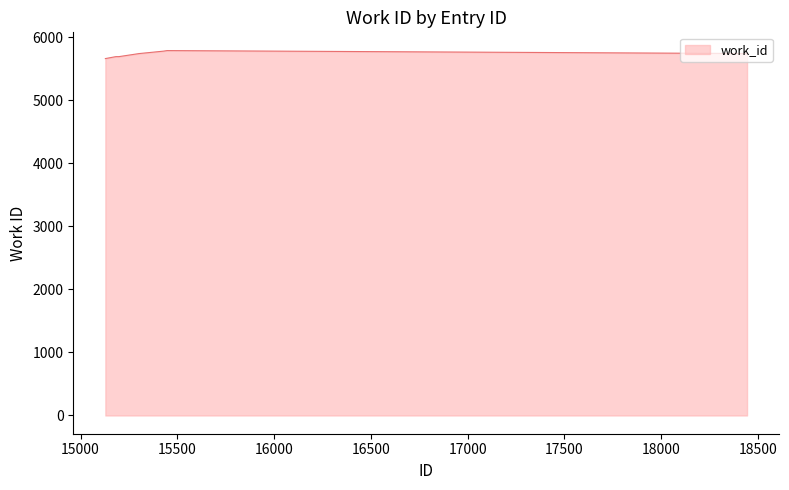

What is the minimum value shown in the chart?

5664